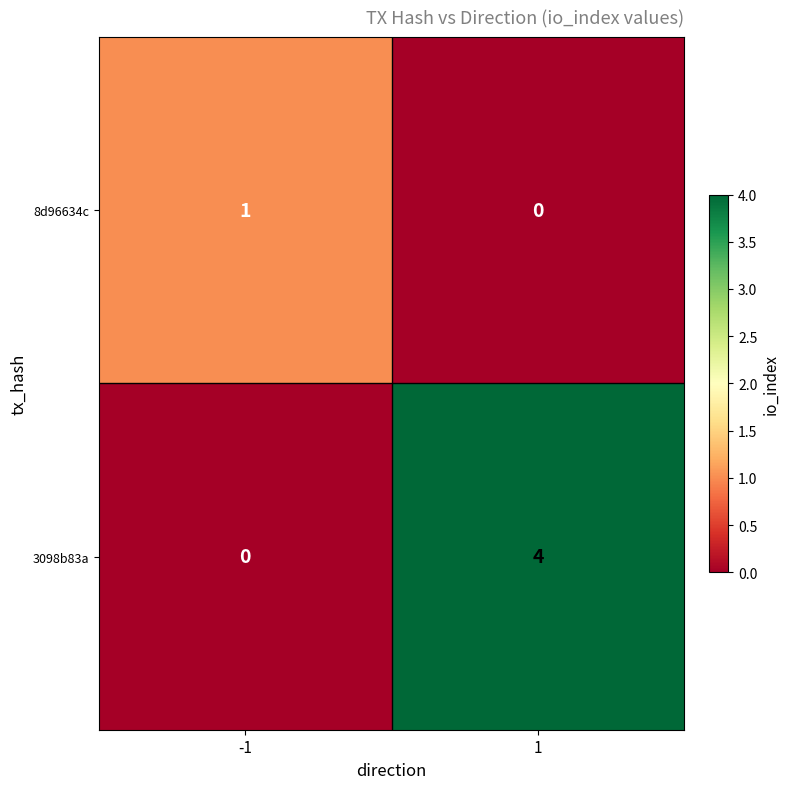

Rank the series at 1 from highest to lowest value.

3098b83a, 8d96634c